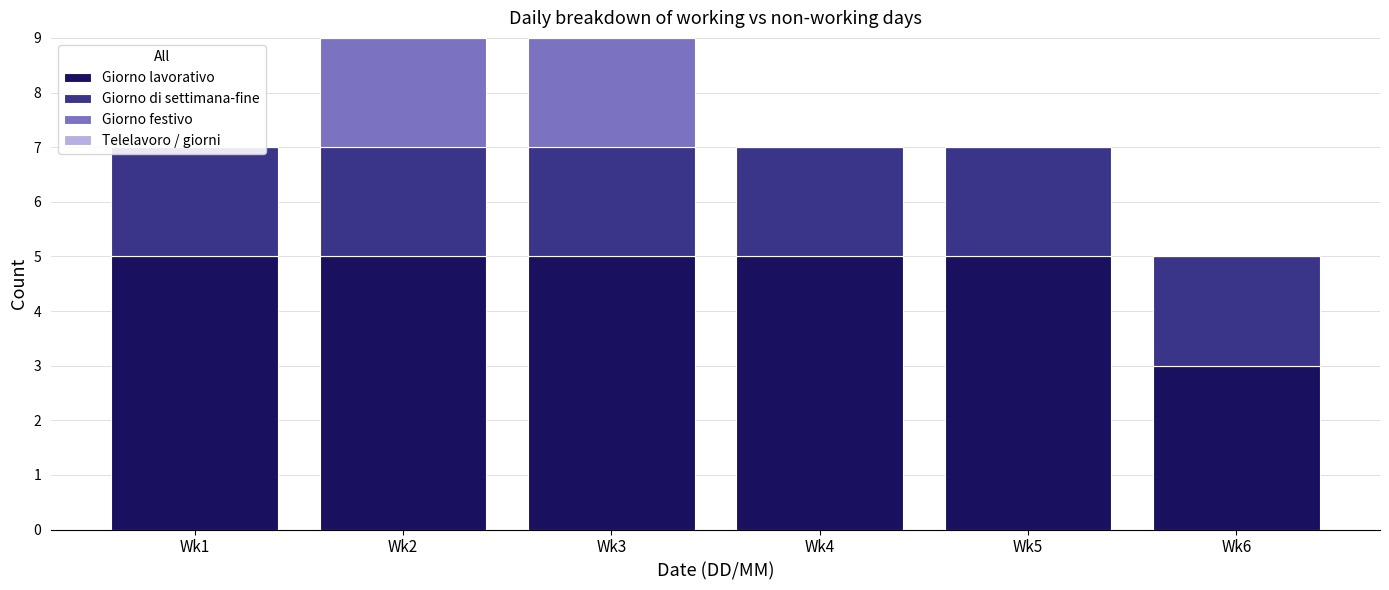

Where is Giorno festivo nearest to the value 1?

Wk1